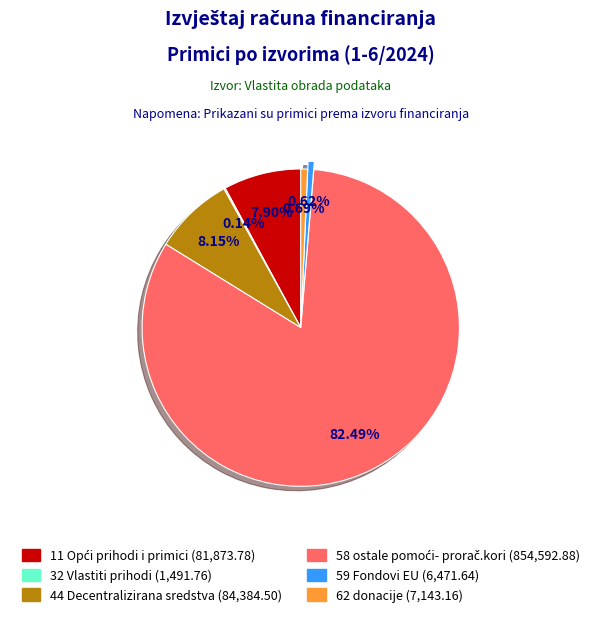

Is there any slice that represents more than half of the pie?

Yes